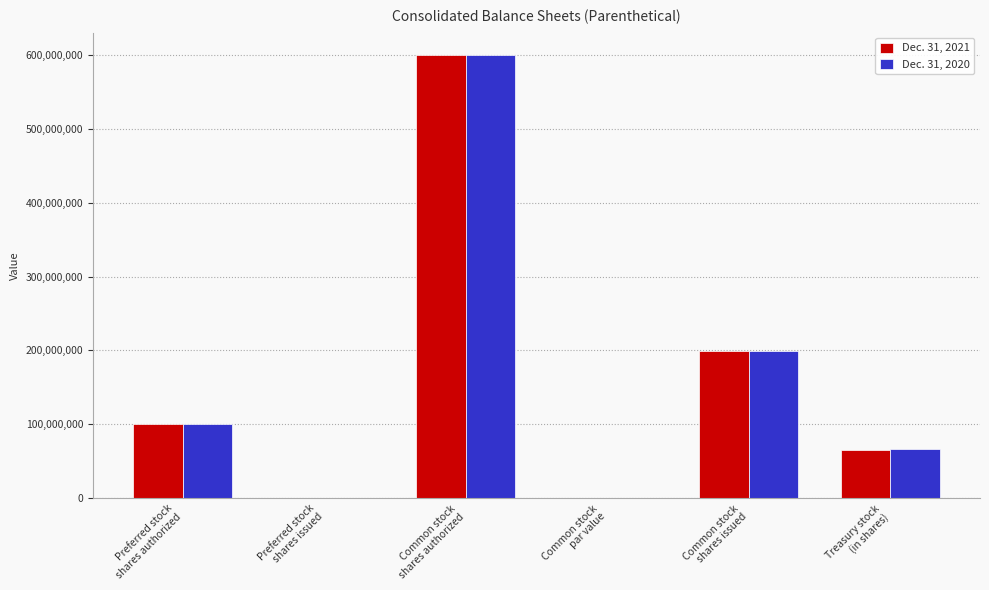

What is the sum of all Dec. 31, 2021 values?

964200000.0